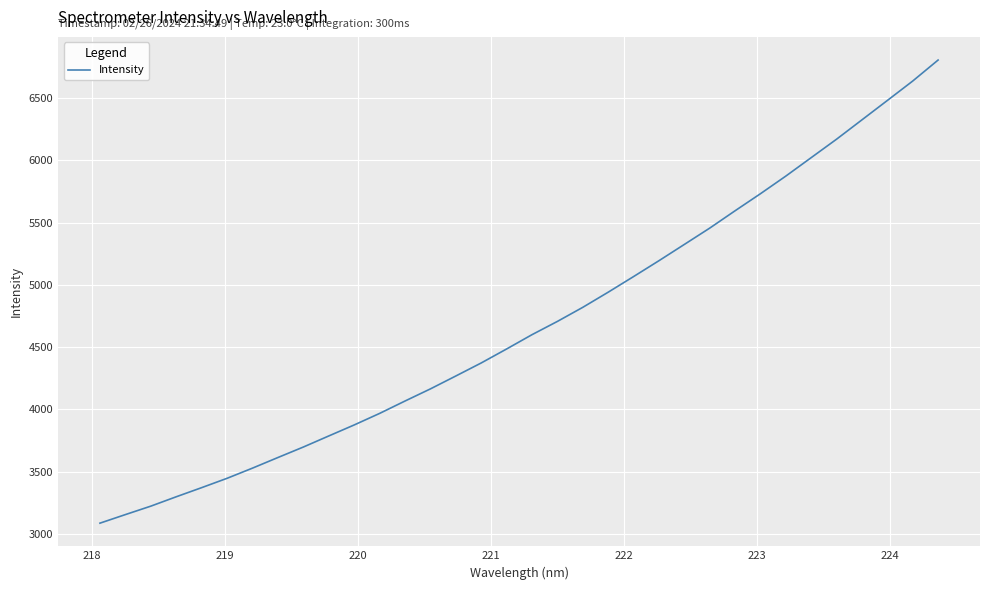

What is the difference between the maximum and minimum values?

3722.2